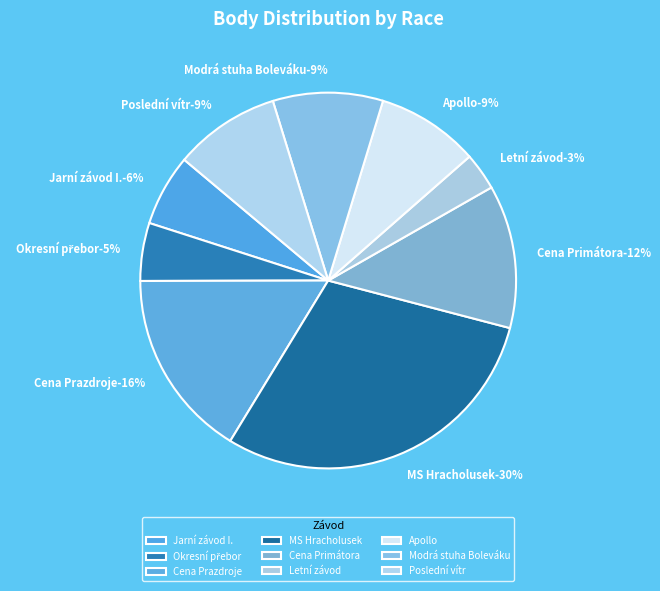

Does Cena Prazdroje represent more than half of the total?

No